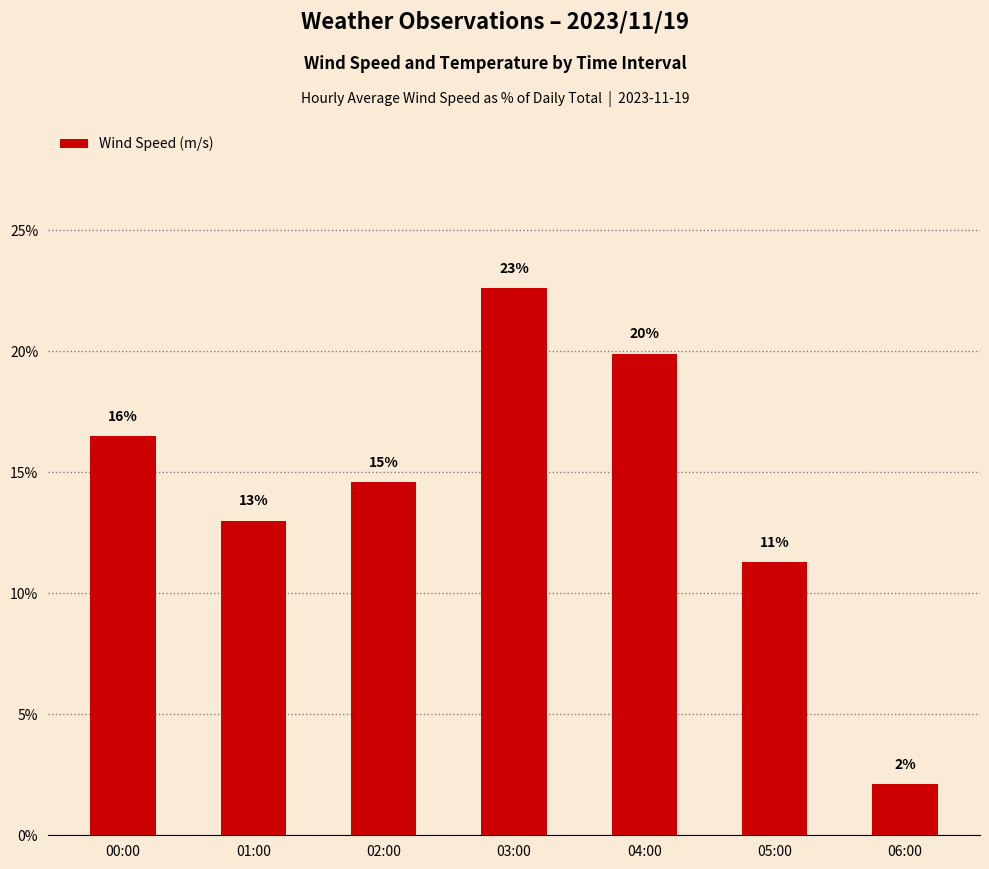

The chart shows a value of 28.5 at 00:00. True or false?

False